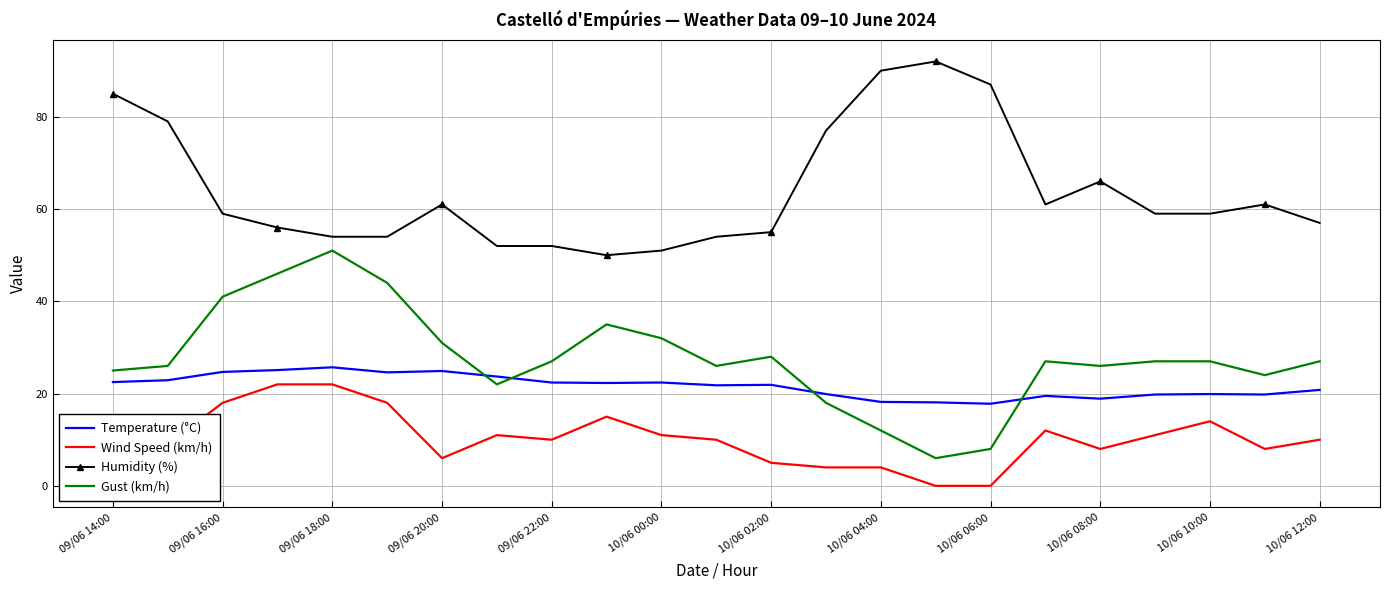

What is the difference between the maximum and minimum values in the Temperature (°C) series?

7.9